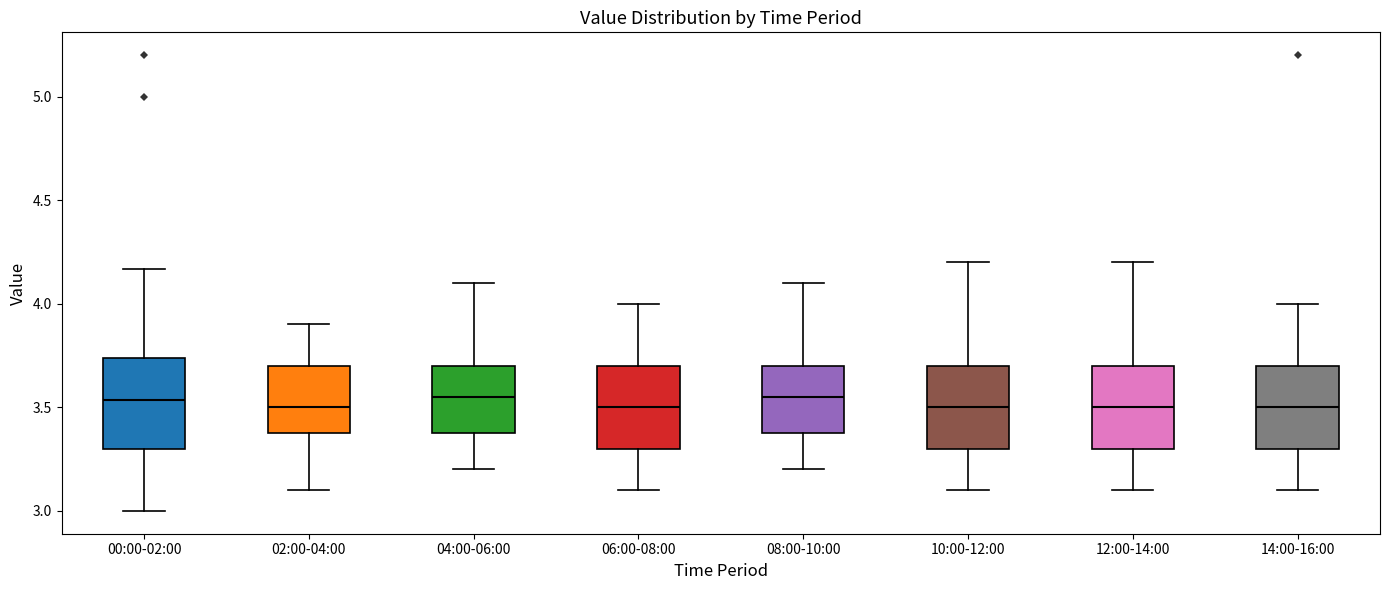

Where does the lower whisker of the box for 00:00-02:00 end on the y-axis? The values are not printed on the chart, so give them approximately, as read against the axis.

3.00